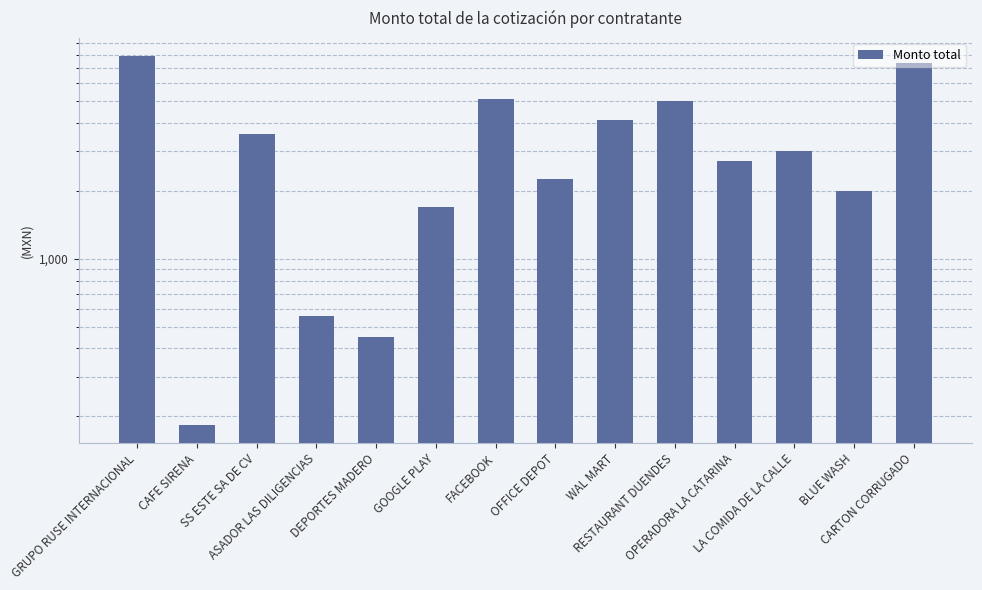

Which has a higher value, GOOGLE PLAY or SS ESTE SA DE CV?

SS ESTE SA DE CV